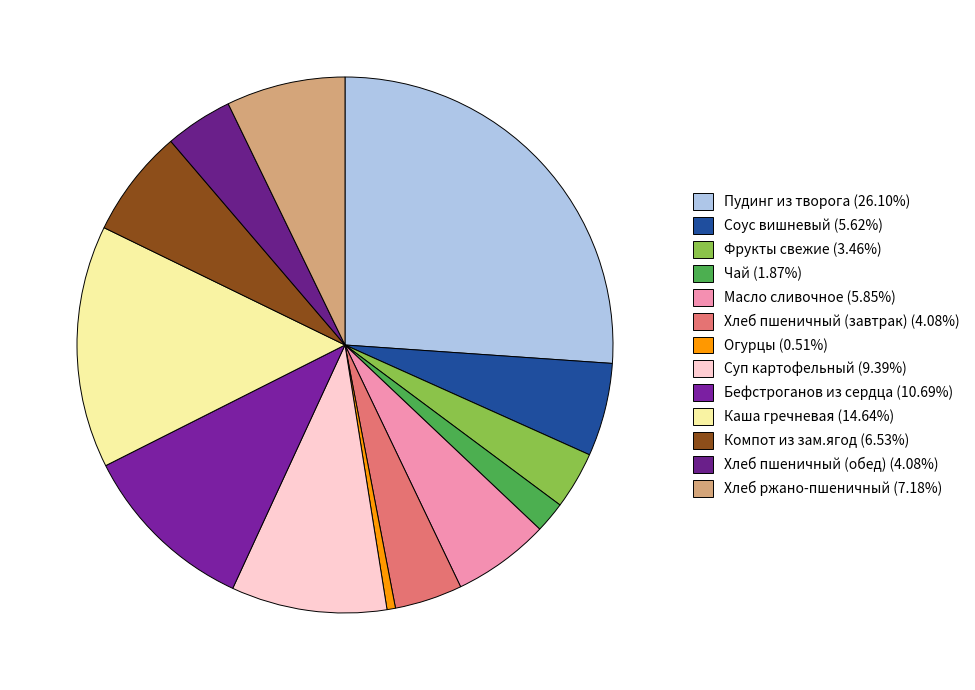

Count the number of slices in the pie.

13